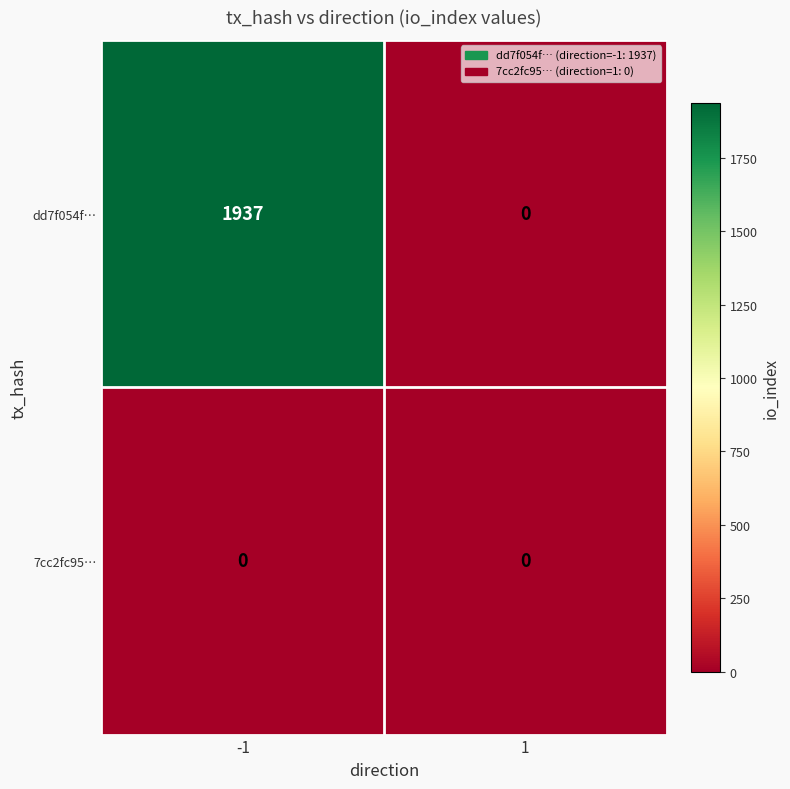

At how many categories does at least one series exceed 1381?

1